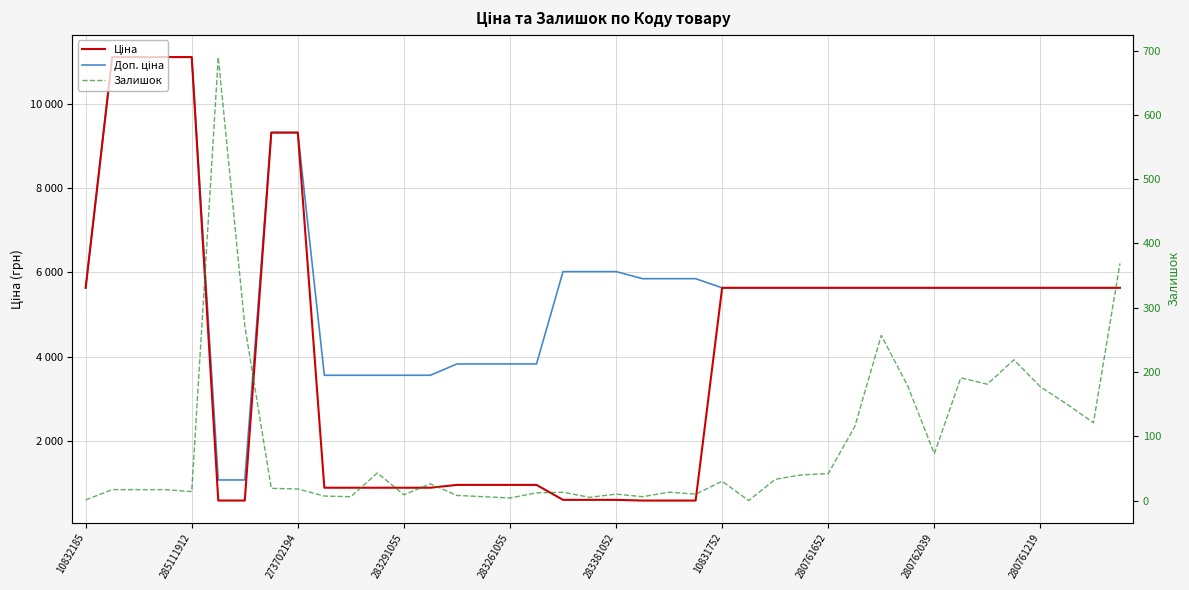

How many values in the Ціна series exceed 5636?

6